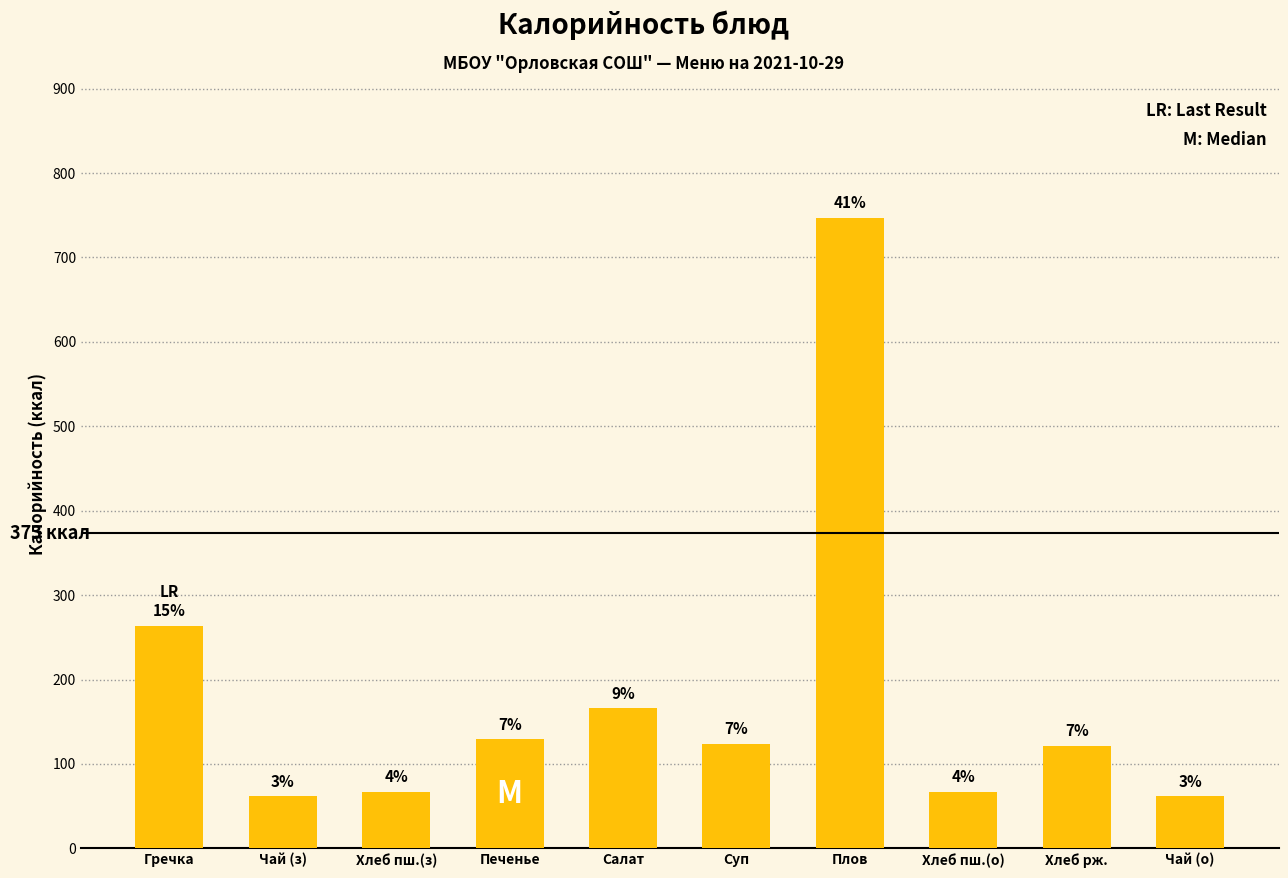

What is the minimum value shown in the chart?

61.6